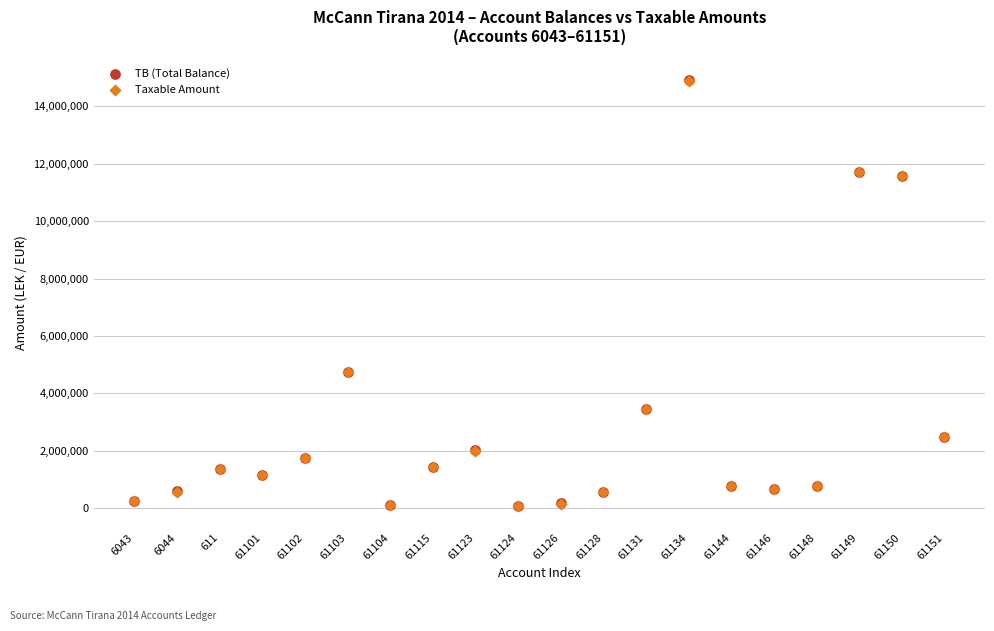

What are all the series names shown in the legend?

TB (Total Balance), Taxable Amount